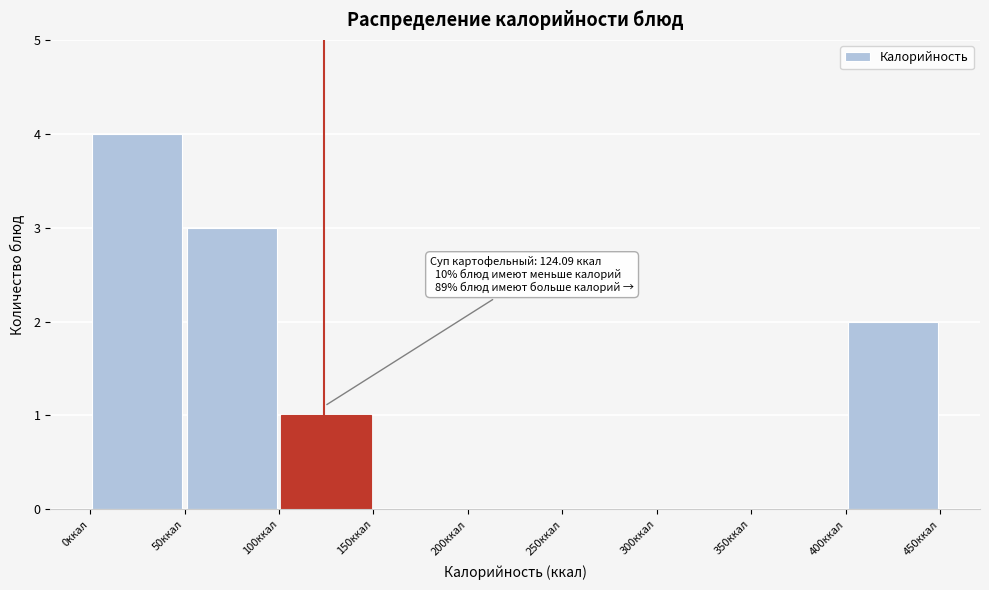

Which range on the x-axis has the tallest bar?

0 to 50